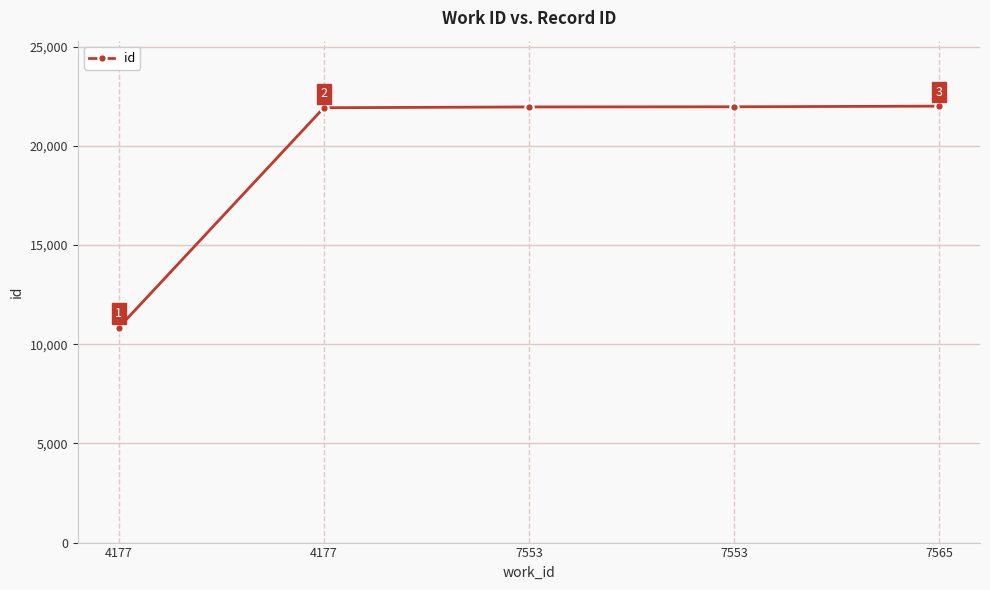

Reading left to right, extract all data points from this chart.

10838	21921	21961	21969	22002